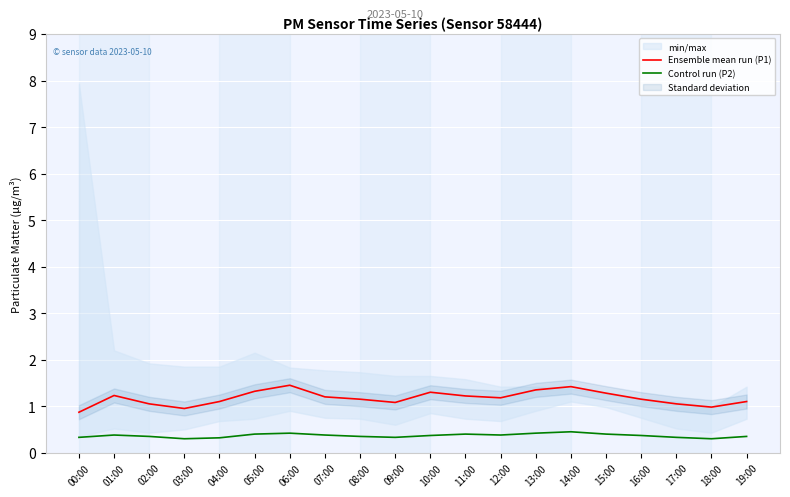

Reading right to left, list all the values displayed in this chart.

Ensemble mean run (P1): 19:00=1.1	18:00=1.0	17:00=1.1	16:00=1.1	15:00=1.3	14:00=1.4	13:00=1.4	12:00=1.2	11:00=1.2	10:00=1.3	09:00=1.1	08:00=1.1	07:00=1.2	06:00=1.4	05:00=1.3	04:00=1.1	03:00=0.9	02:00=1.1	01:00=1.2	00:00=0.9
Control run (P2): 19:00=0.3	18:00=0.3	17:00=0.3	16:00=0.4	15:00=0.4	14:00=0.5	13:00=0.4	12:00=0.4	11:00=0.4	10:00=0.4	09:00=0.3	08:00=0.3	07:00=0.4	06:00=0.4	05:00=0.4	04:00=0.3	03:00=0.3	02:00=0.3	01:00=0.4	00:00=0.3